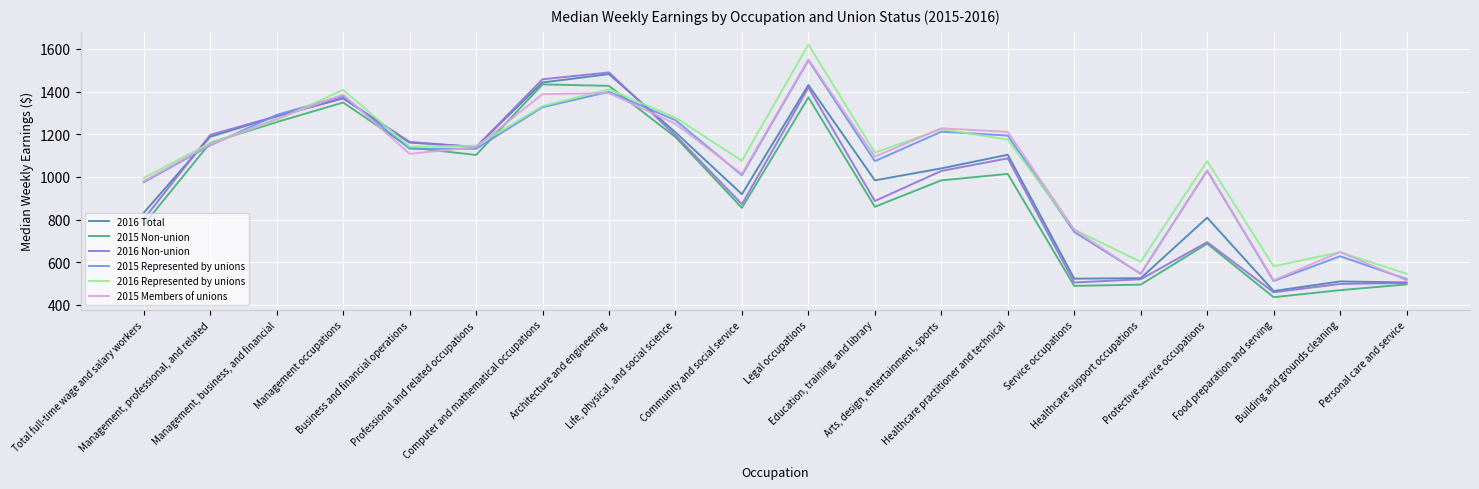

What is the spread (max minus min) of values at Education, training, and library?

254